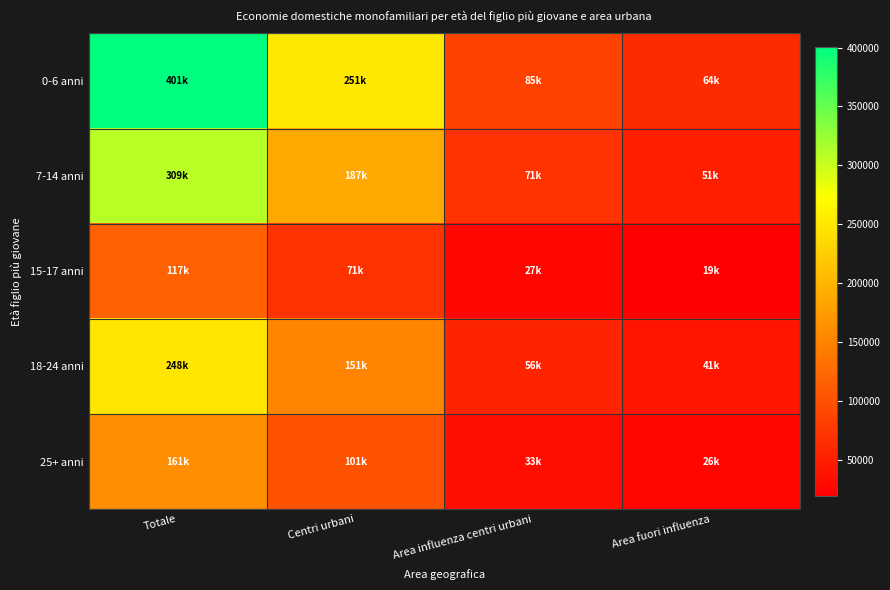

What is the spread (max minus min) of values at Totale?

283584.7